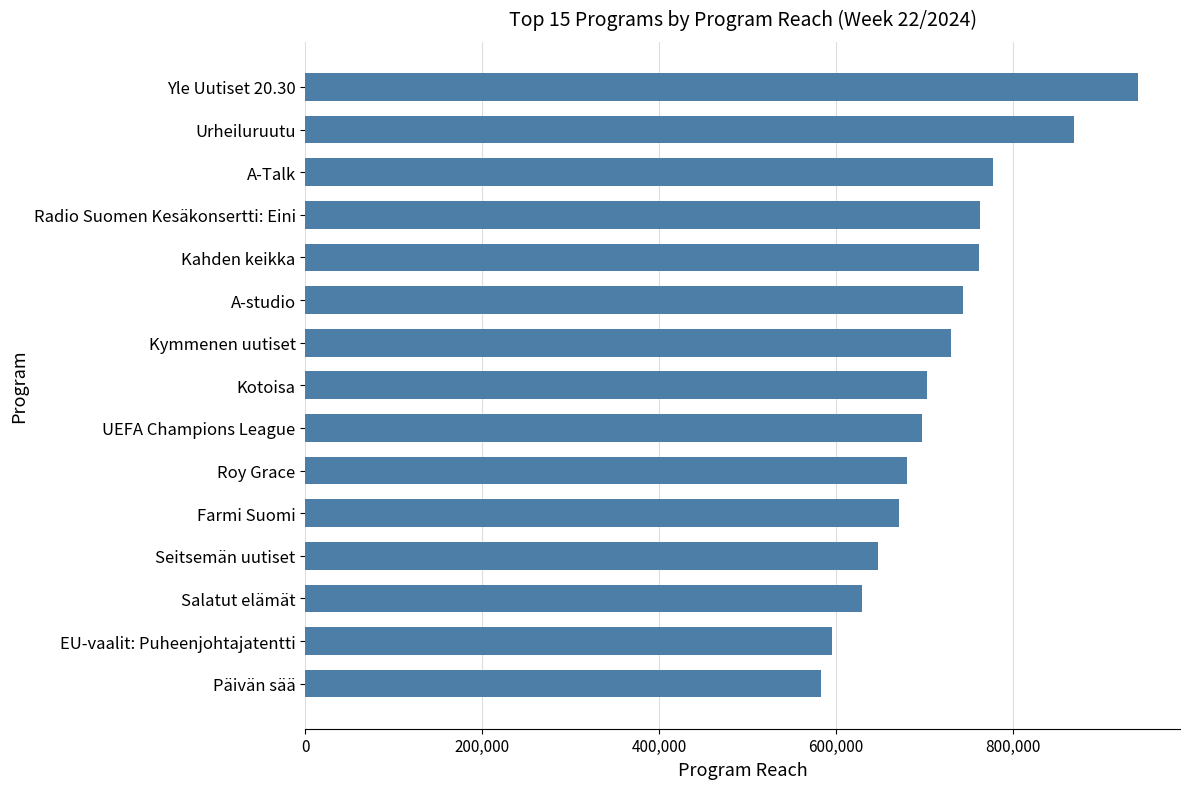

What value does the data have at Seitsemän uutiset, to the nearest 50?

648000